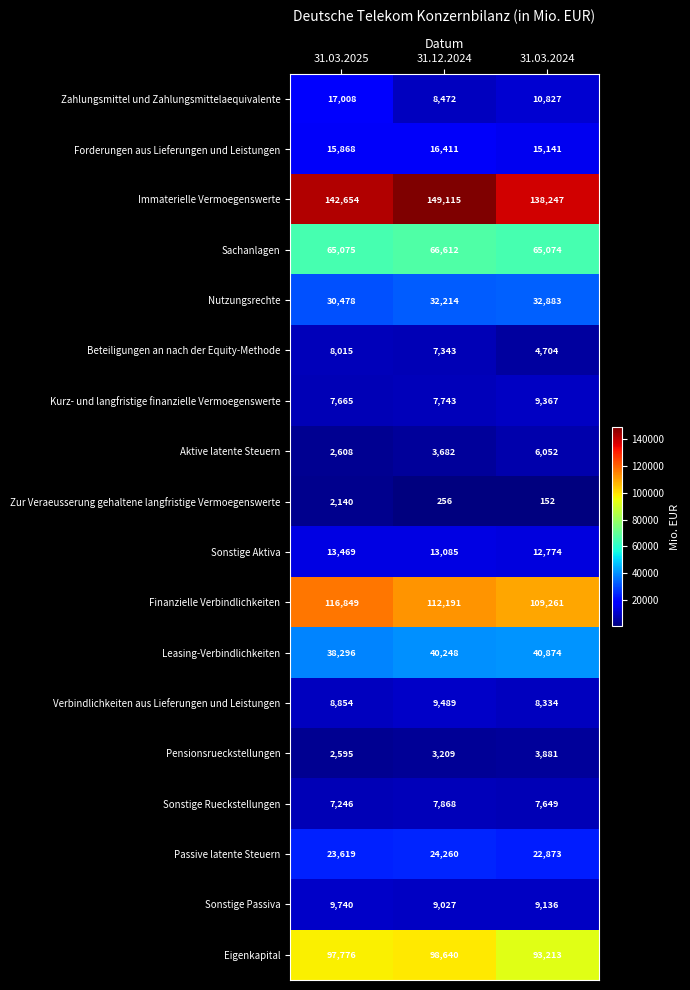

What is the highest value of the Sonstige Aktiva series?

13469